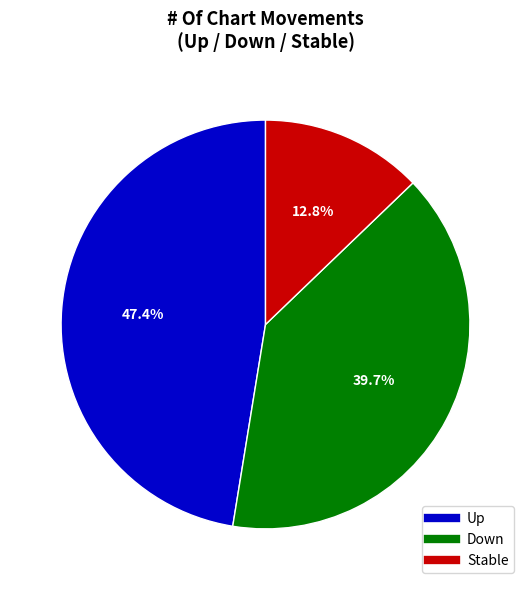

Is there any slice that represents more than half of the pie?

No